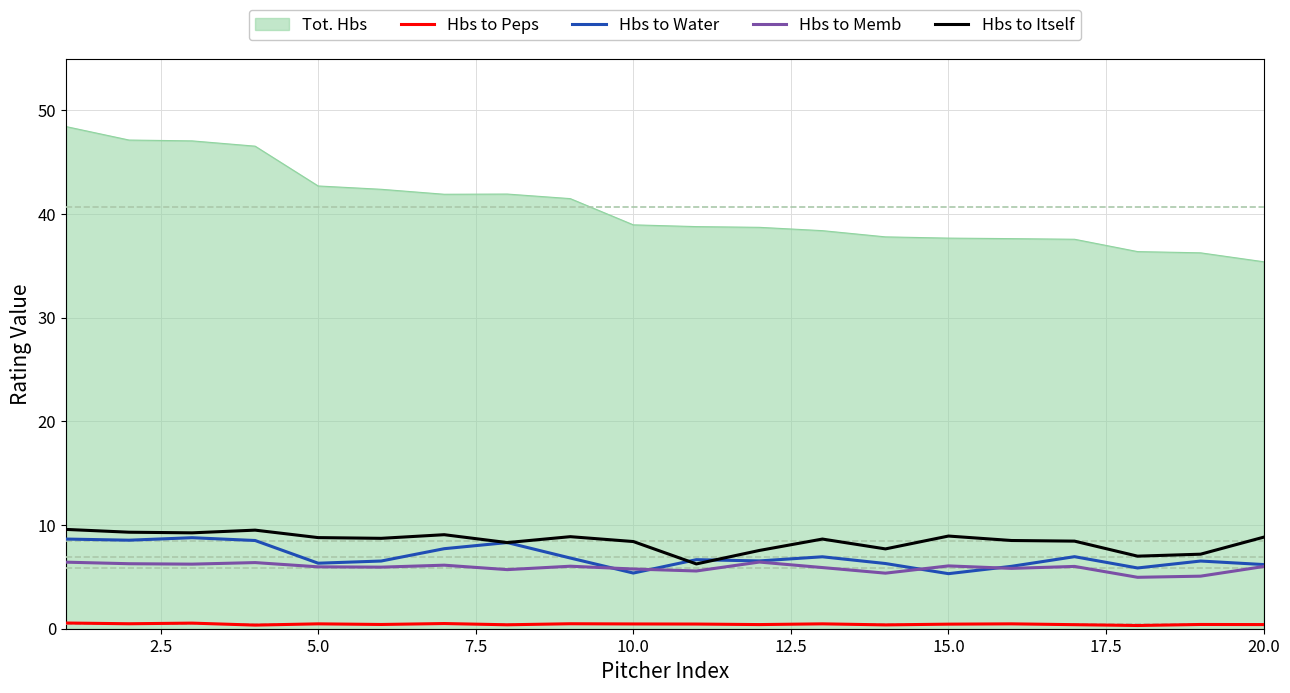

What is the difference between the maximum and second lowest values in the Hbs to Itself series?

2.6